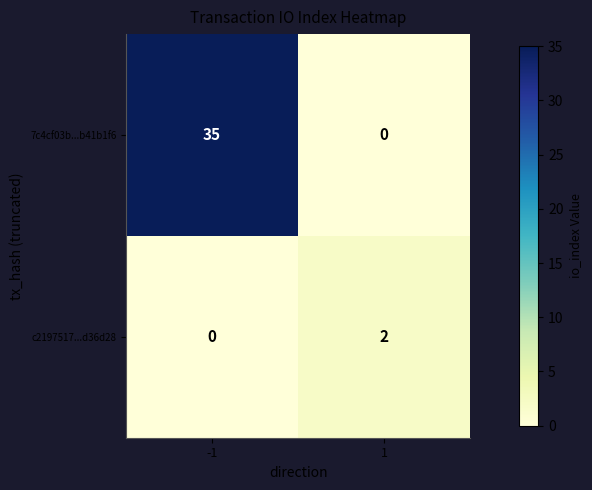

What is the maximum value shown in the chart?

35